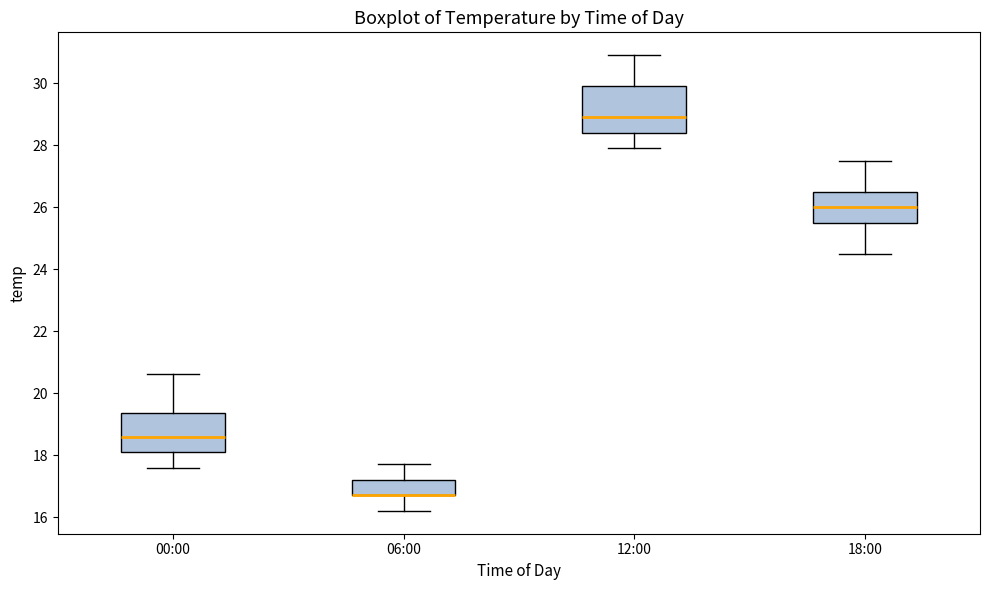

Comparing the boxes themselves (not the whiskers), which one is the tallest?

12:00